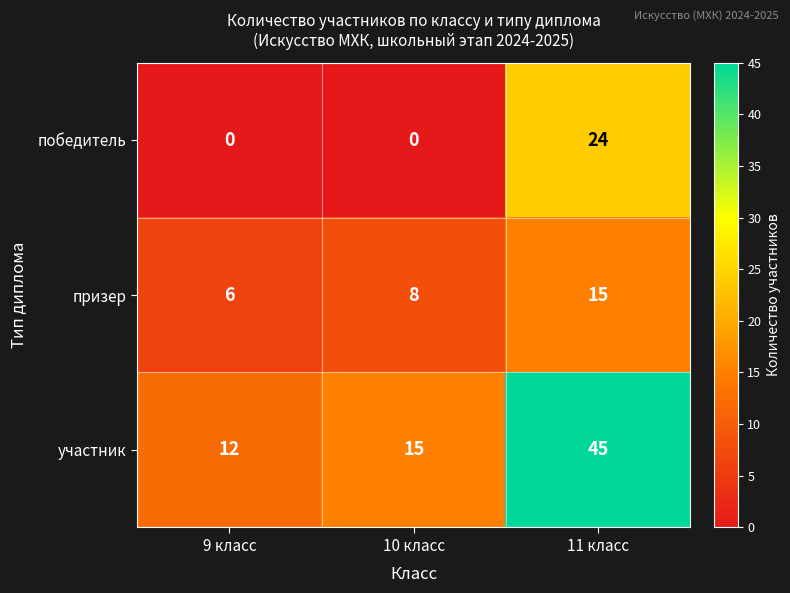

Count the number of data series in this chart.

3